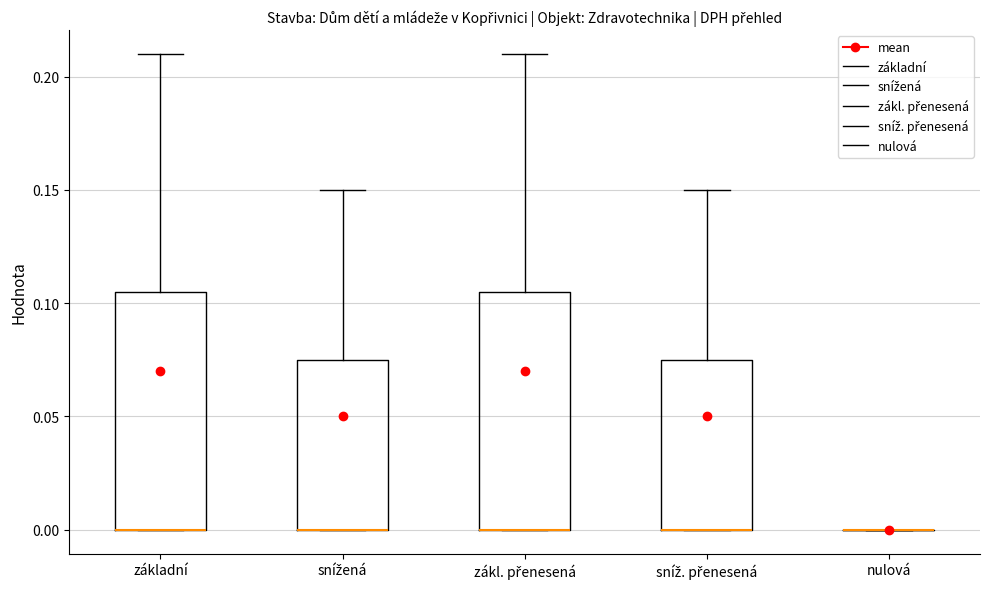

Where is the lower edge of the box for zákl. přenesená on the y-axis? The values are not printed on the chart, so give them approximately, as read against the axis.

0.000